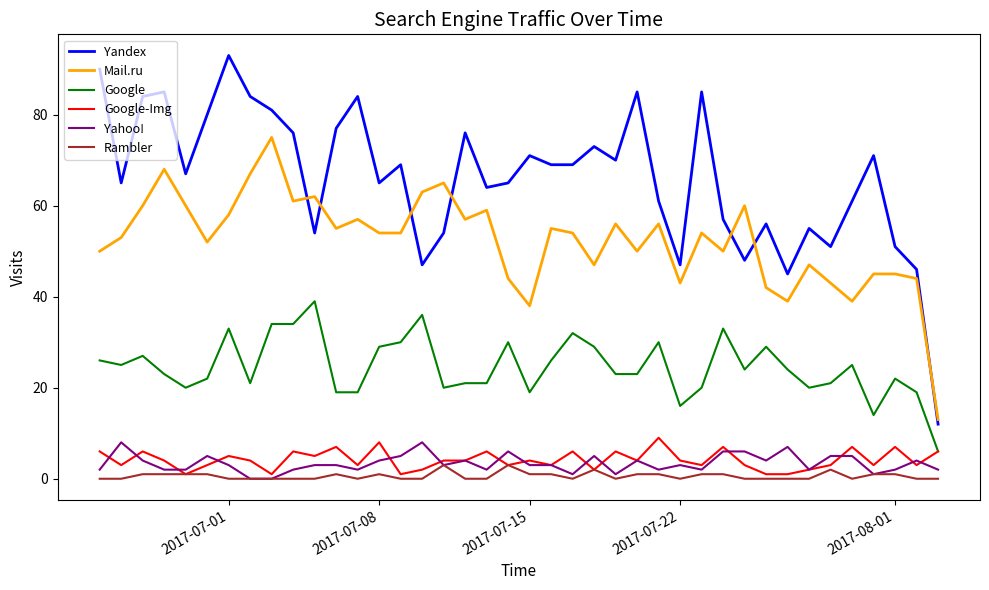

List the series in order of their peak value, lowest first.

Rambler, Yahoo!, Google-Img, Google, Mail.ru, Yandex